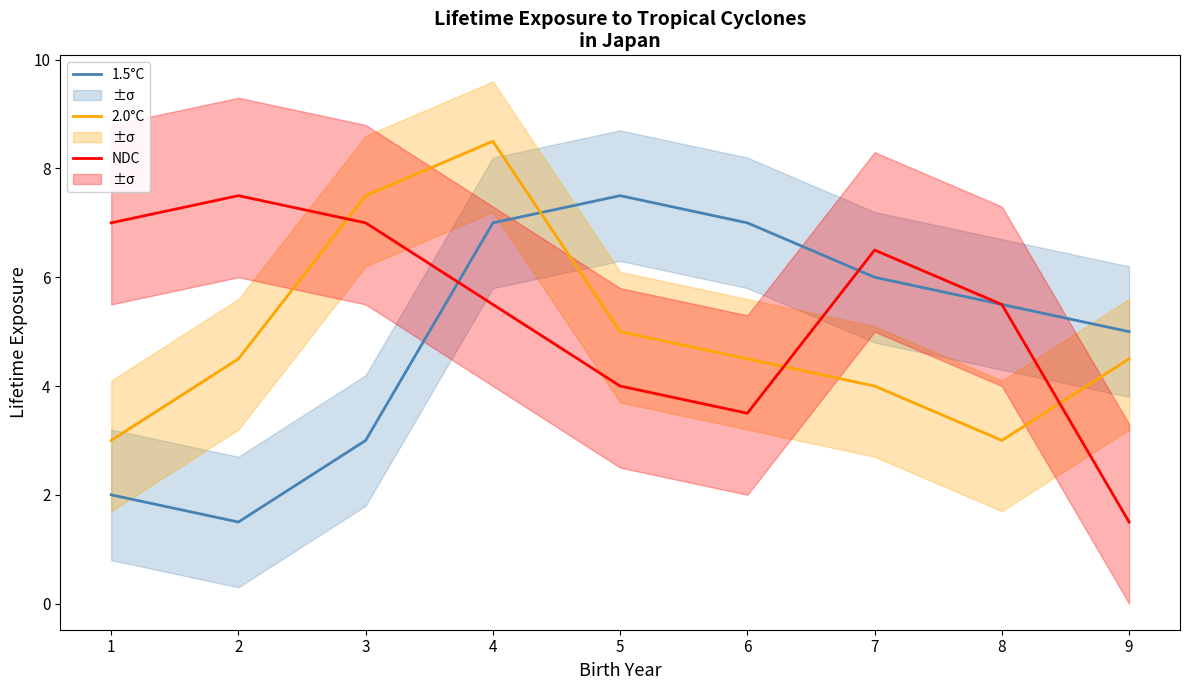

Reading left to right, list all the values displayed in this chart.

1.5°C: 2.0	1.5	3.0	7.0	7.5	7.0	6.0	5.5	5.0
2.0°C: 3.0	4.5	7.5	8.5	5.0	4.5	4.0	3.0	4.5
NDC: 7.0	7.5	7.0	5.5	4.0	3.5	6.5	5.5	1.5